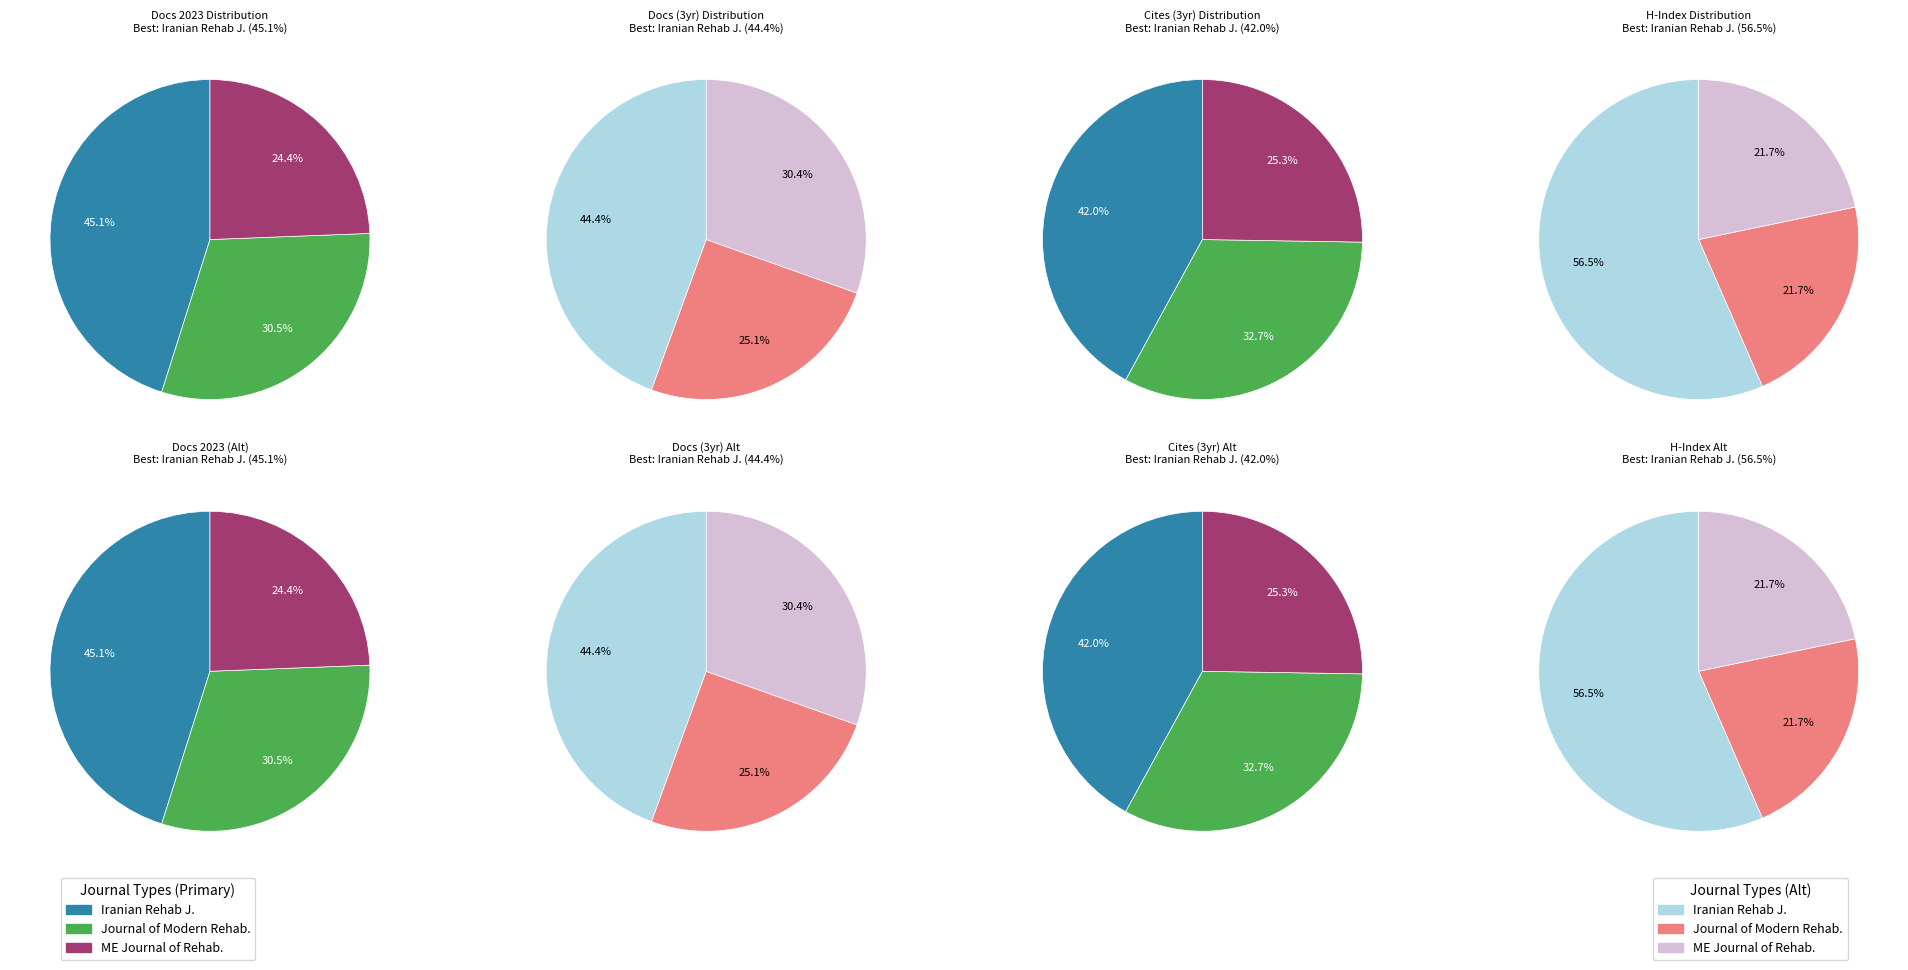

Which slice is the largest?

Iranian Rehabilitation Journal